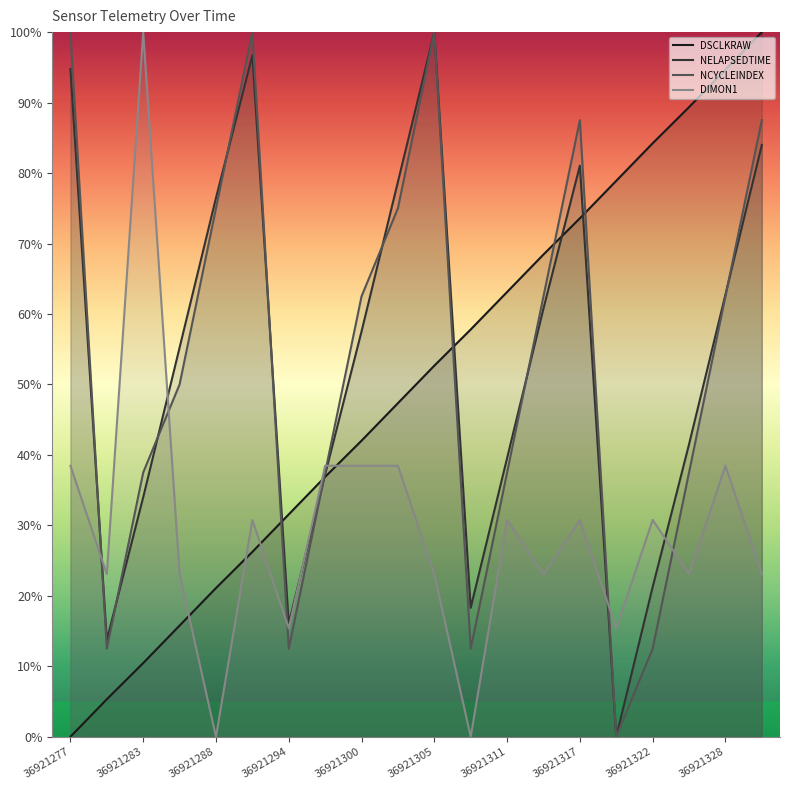

Count the number of data series in this chart.

4